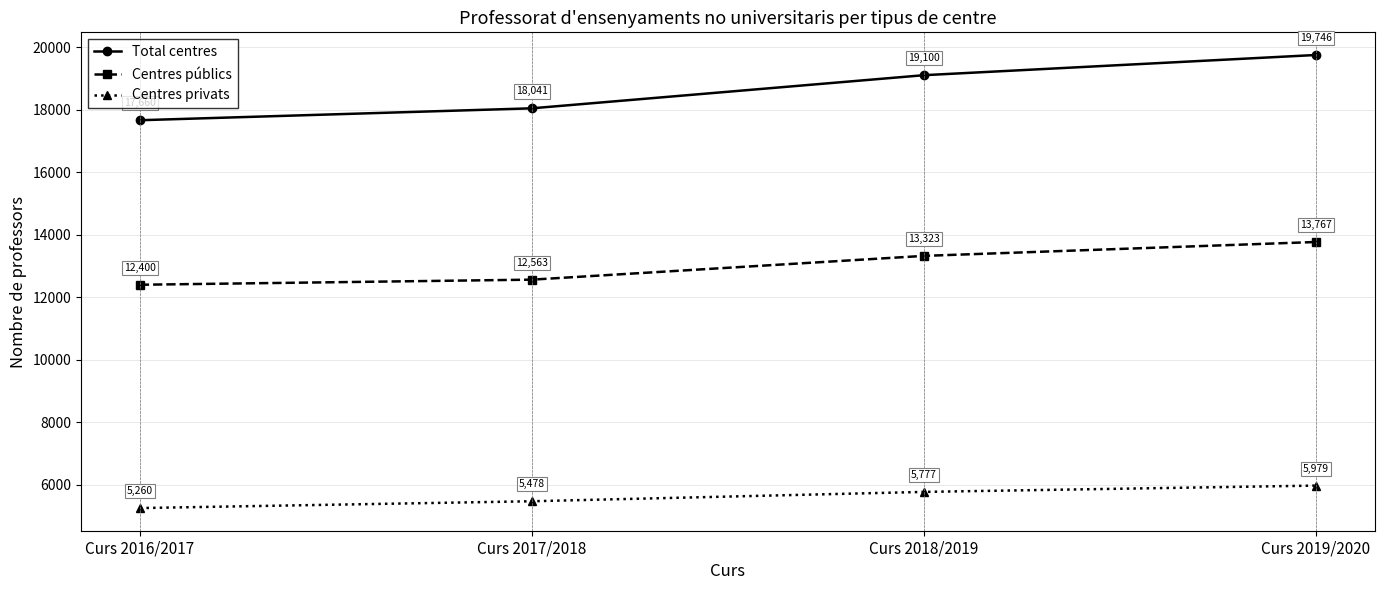

Count the Centres privats values in the range 5478 to 5979.

3